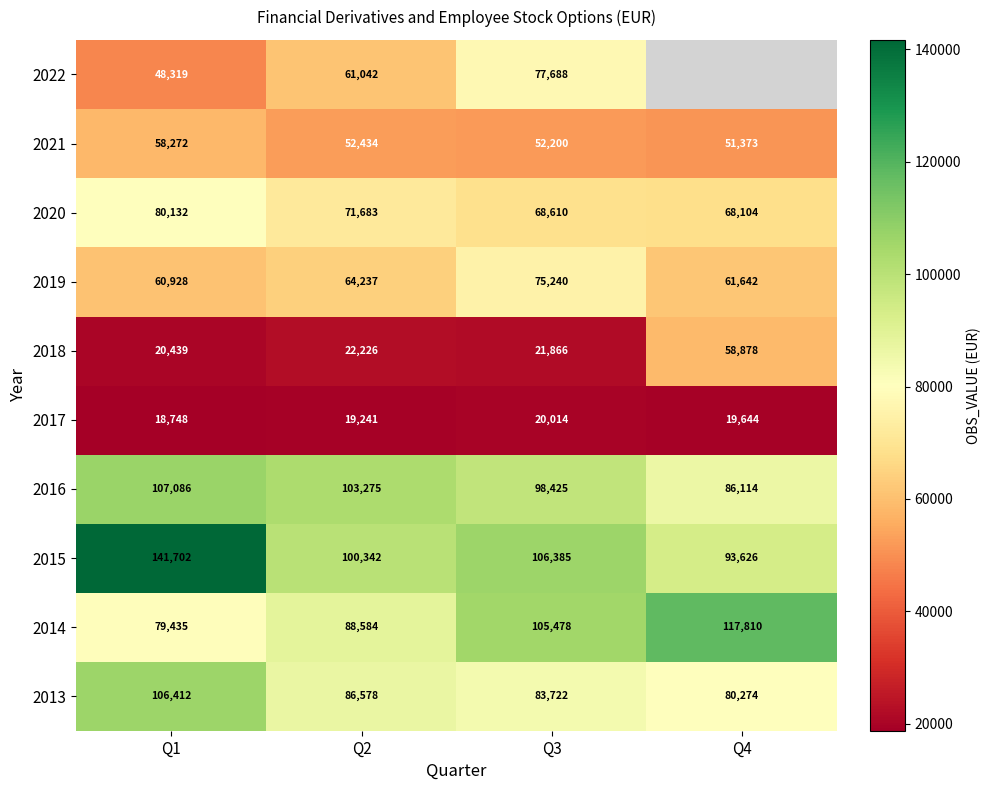

What is the difference between the 2015 values at Q3 and Q2?

6043